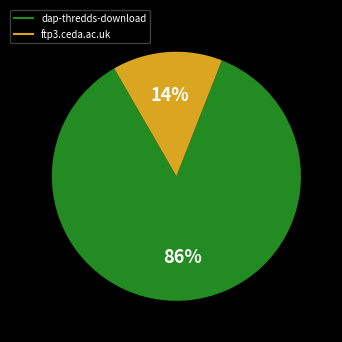

Is it true that dap-thredds-download is 86% of the pie?

True